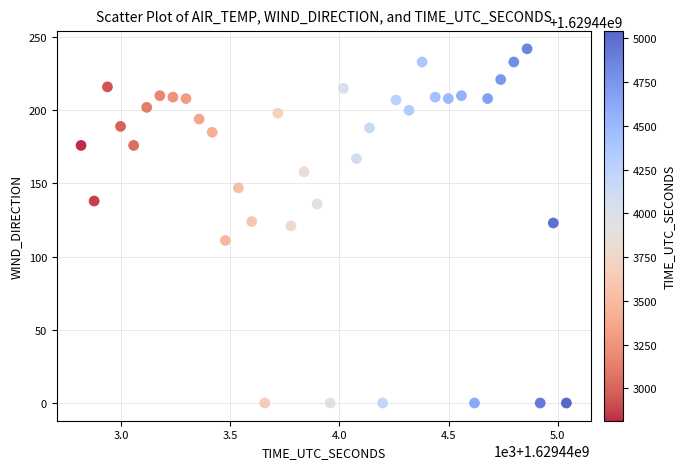

What is the range of Y values (max minus min)?

242